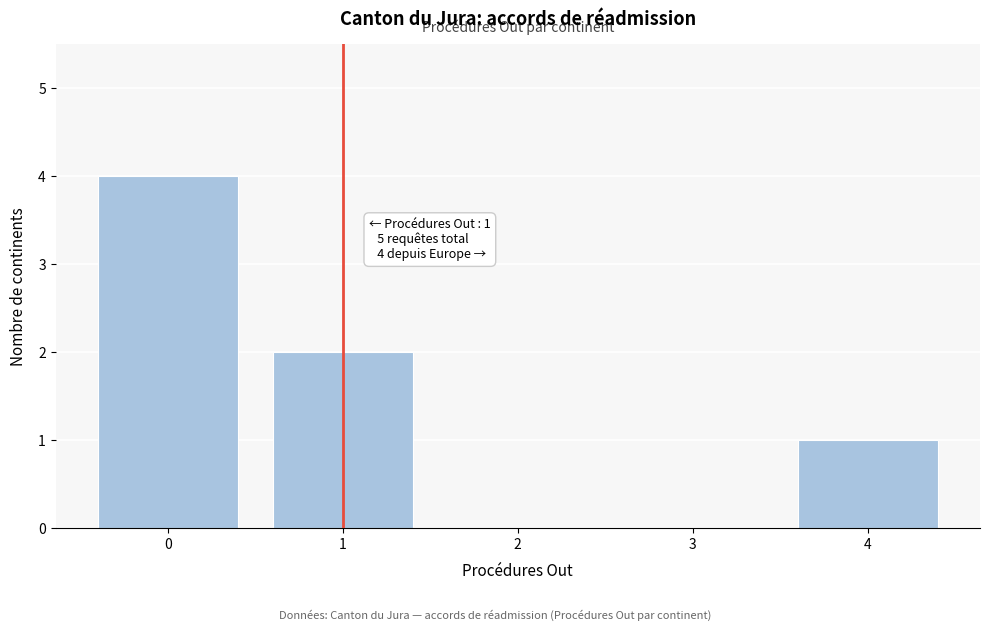

Which range on the x-axis has the tallest bar?

-0.5 to 0.5